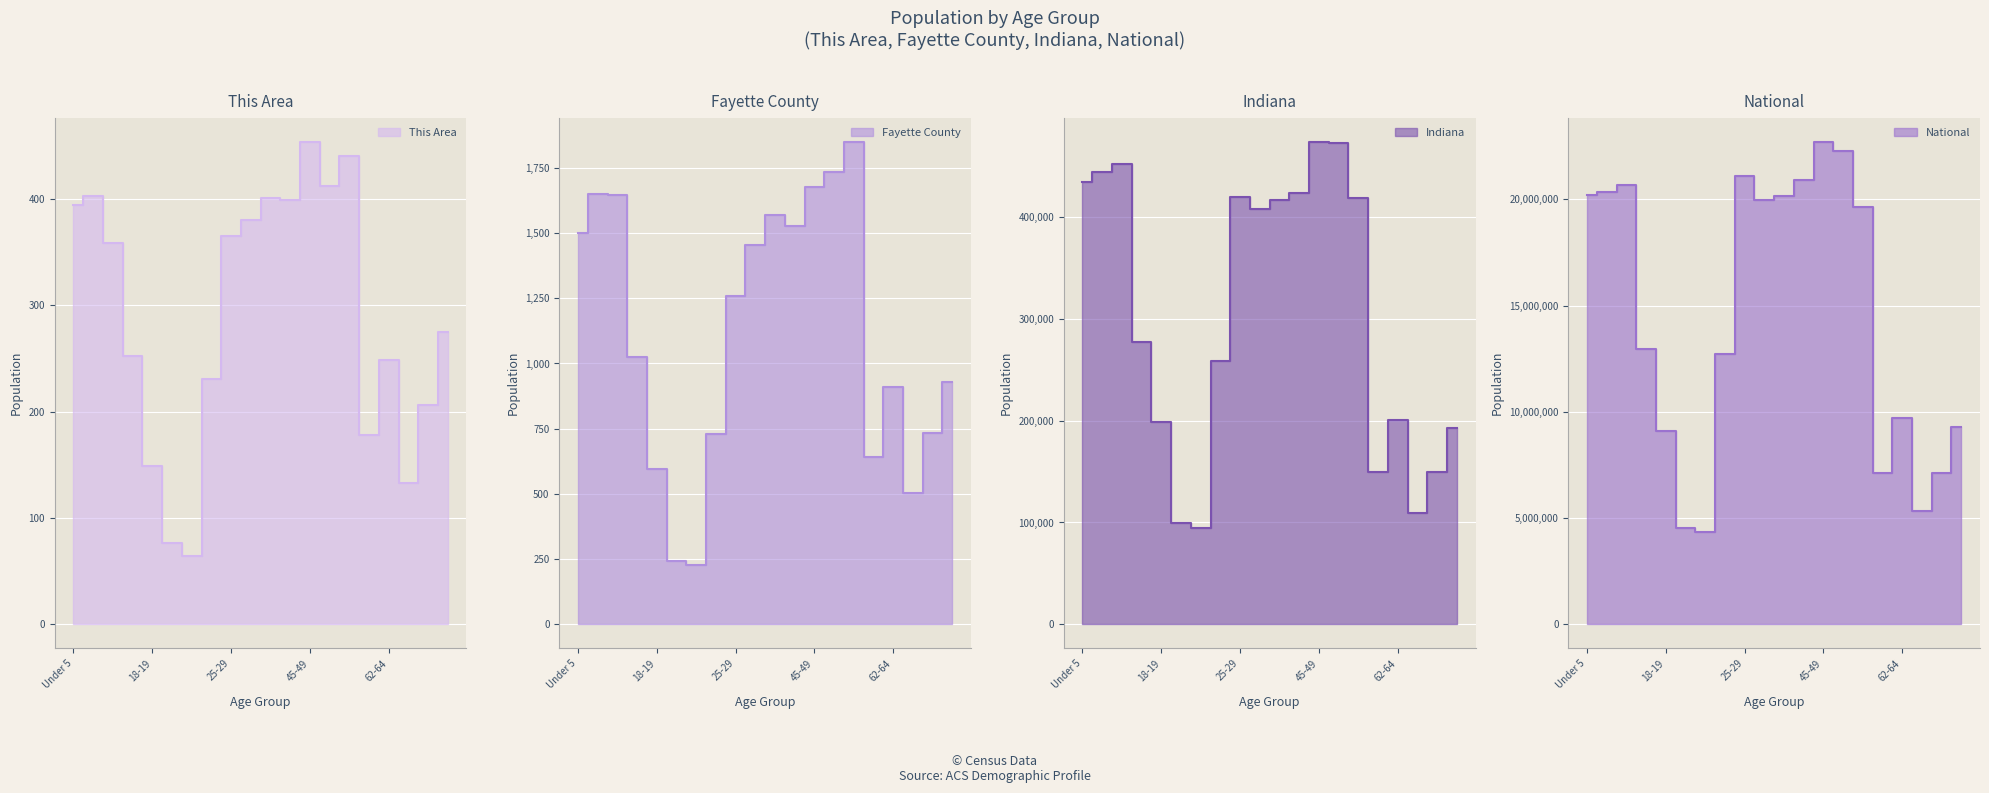

Which series has the largest total across all categories?

National